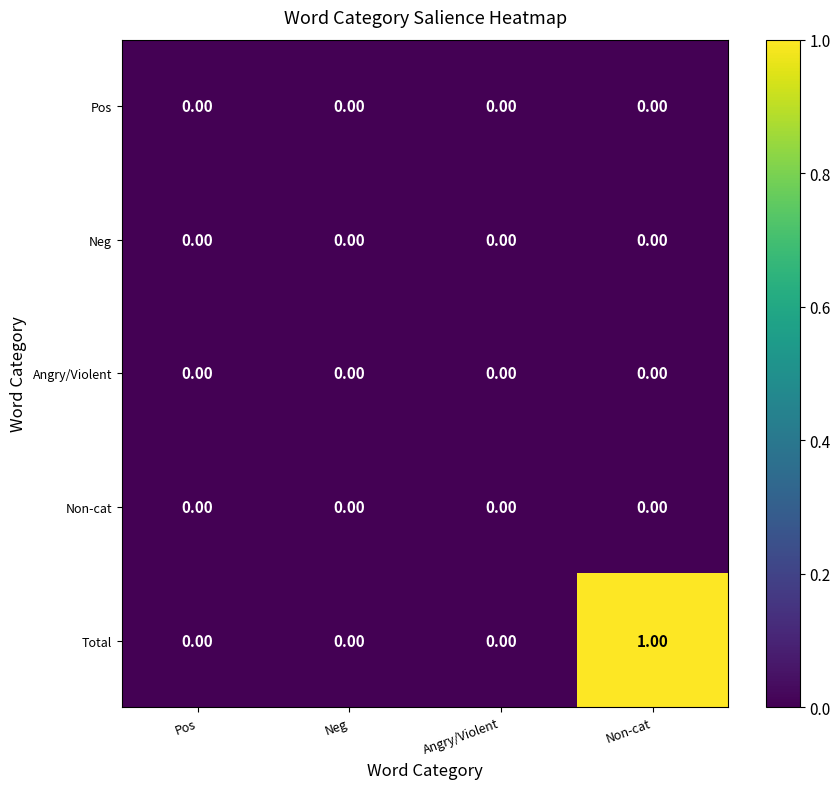

Which series has the largest range (max minus min)?

Total